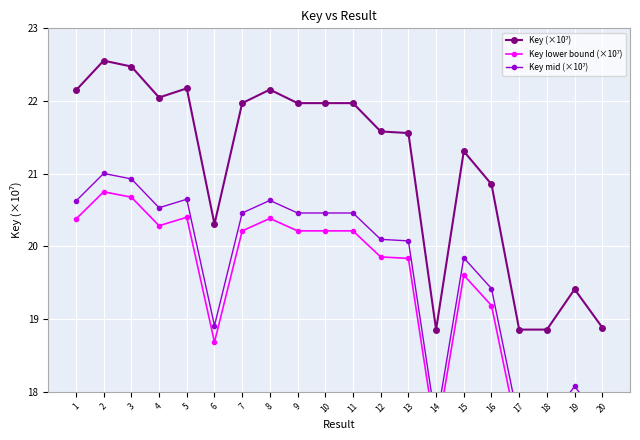

At 14, list the series in order from smallest to largest.

Key lower bound (×10⁷), Key mid (×10⁷), Key (×10⁷)